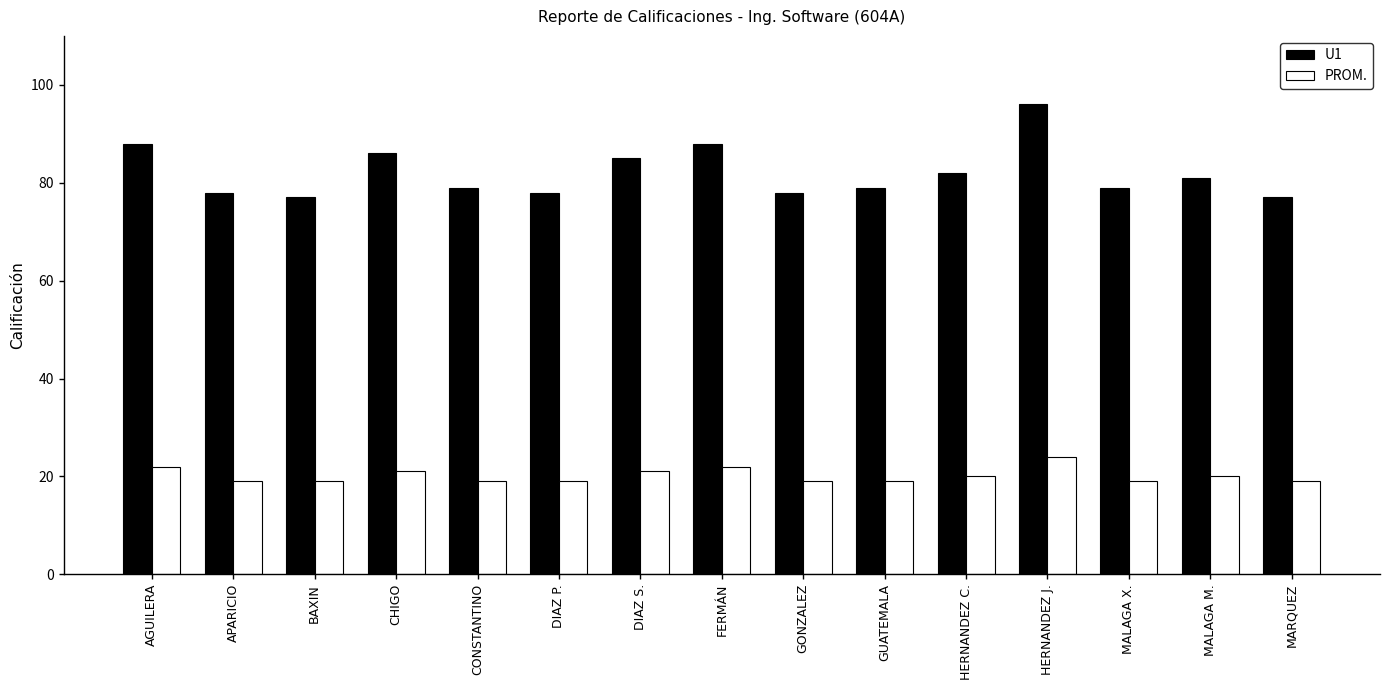

At which category is the sum across all series the highest?

HERNANDEZ J.